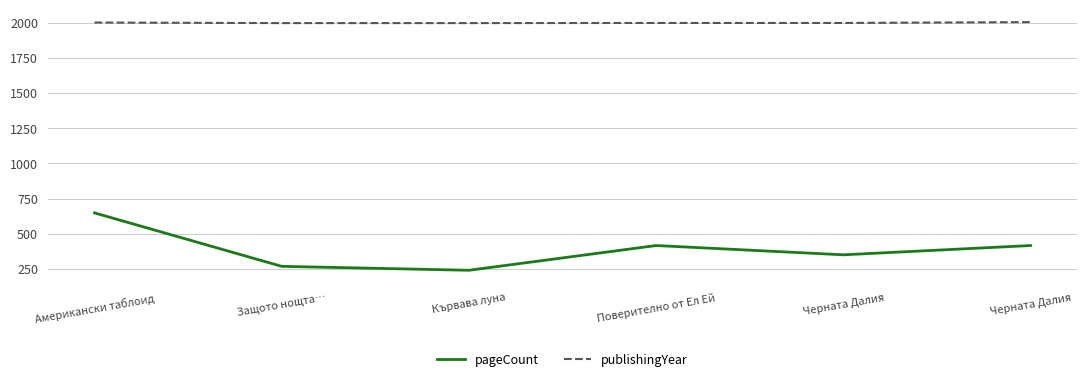

Is this an area chart (filled region under the line)?

No